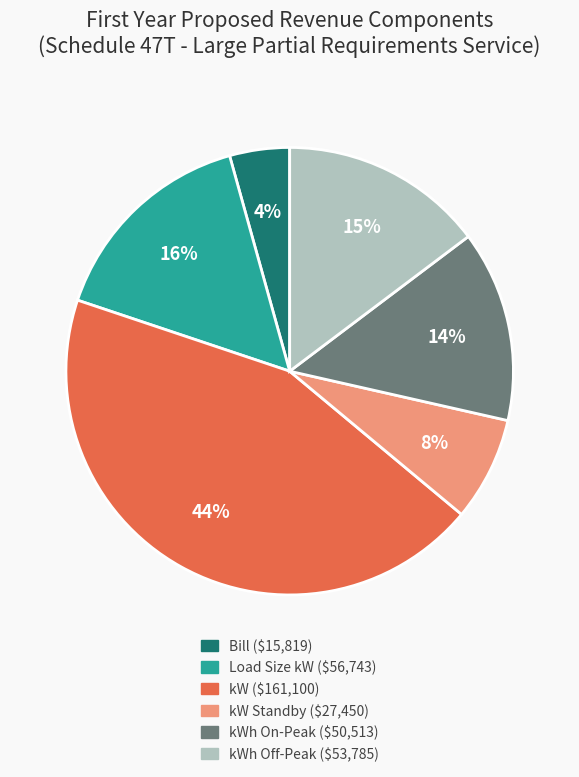

To the nearest percent, what is the difference between the largest and smallest slice percentages?

40%